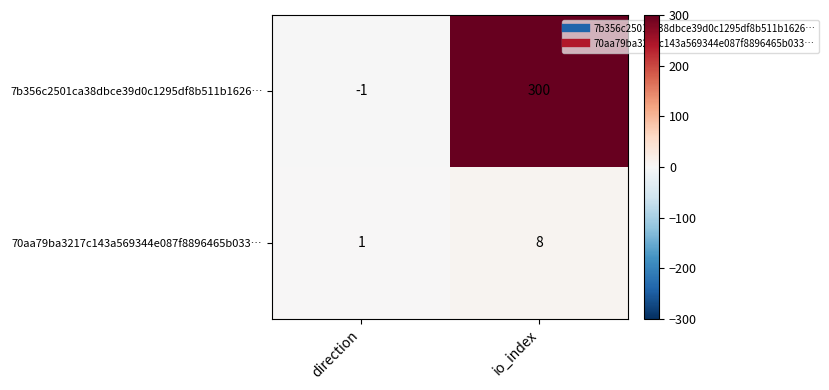

Count the number of data series in this chart.

2